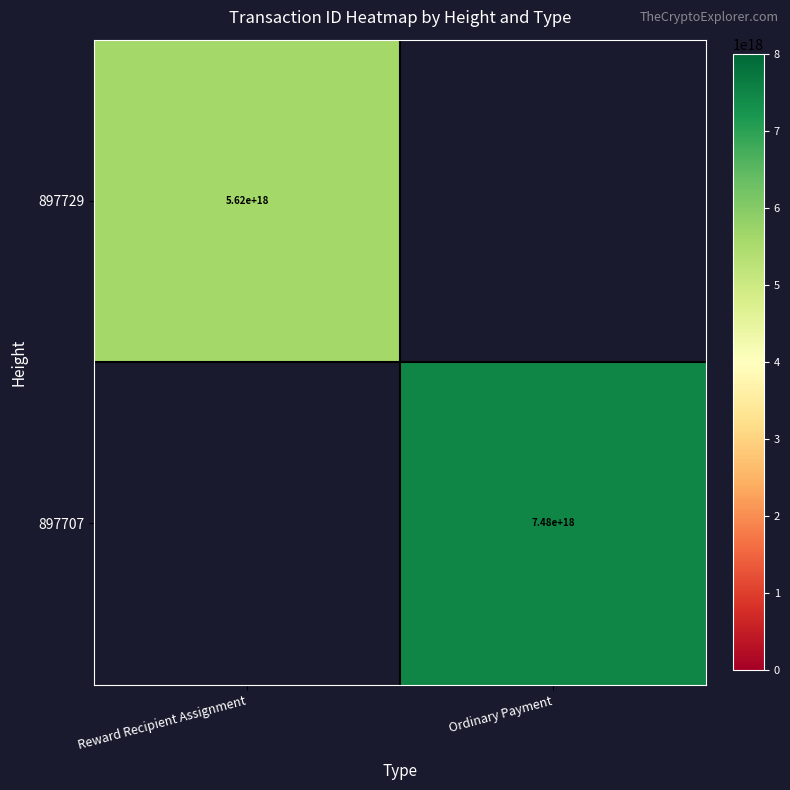

What is the minimum value shown in the chart?

5623079663610090496.0